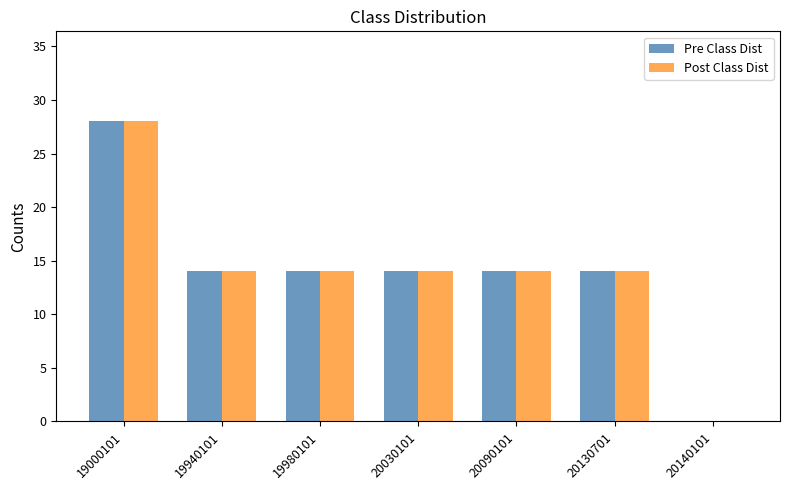

How many values in Pre Class Dist are above zero?

6